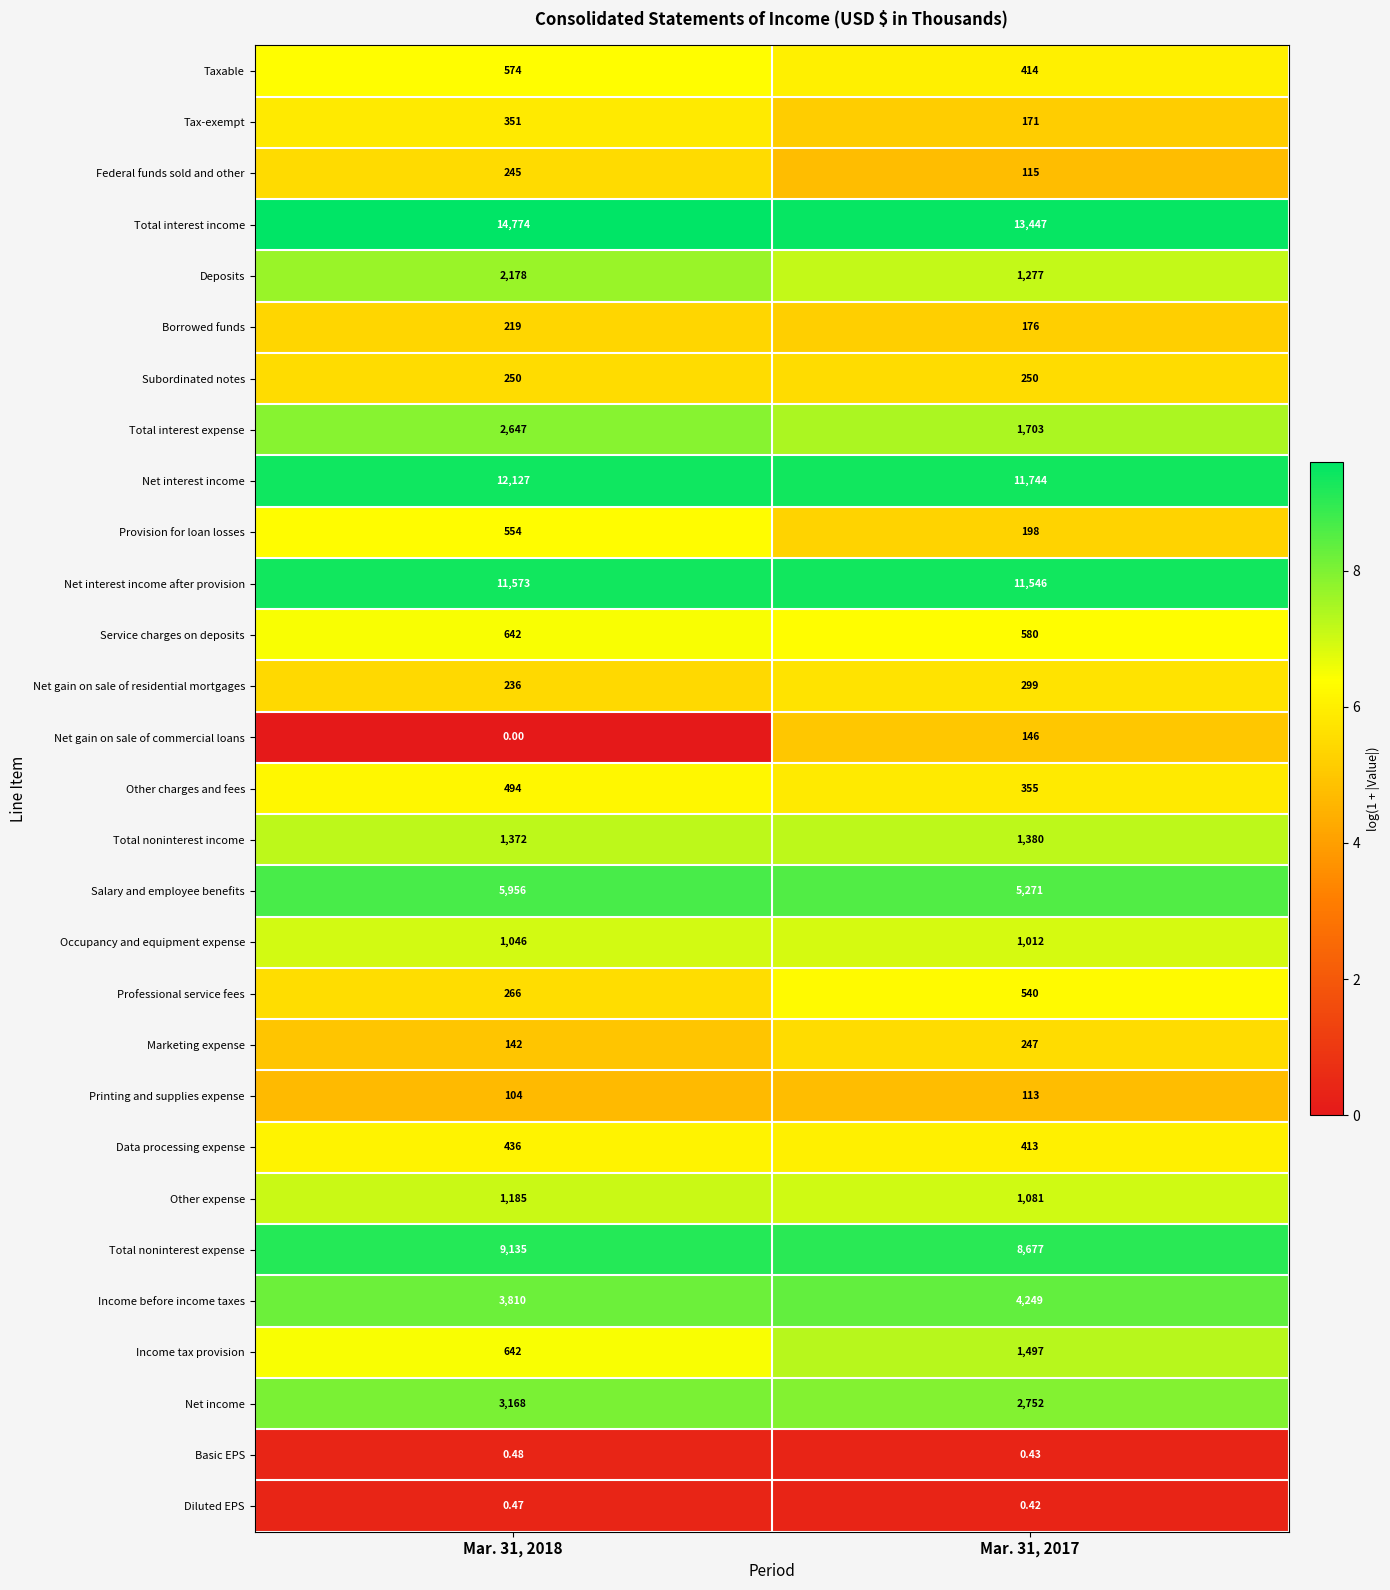

Which series has the widest spread of values?

Total interest income